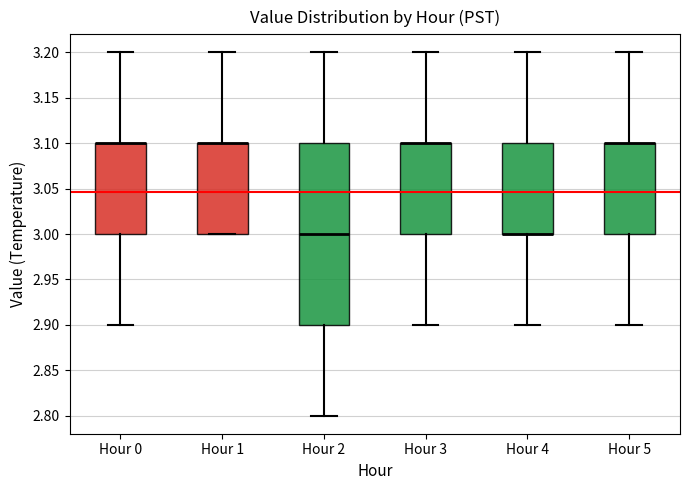

Reading left to right, transcribe this box plot: for each box, give where its median line is, the range the box spans, and where its two whiskers end, as read against the y-axis. The values are not printed on the chart, so give them approximately, as read against the axis.

Hour 0: median 3.1 (drawn on the box's upper edge), box 3.0 to 3.1, whiskers 2.9 to 3.2
Hour 1: median 3.1 (drawn on the box's upper edge), box 3.0 to 3.1, whiskers 3.0 to 3.2
Hour 2: median 3.0, box 2.9 to 3.1, whiskers 2.8 to 3.2
Hour 3: median 3.1 (drawn on the box's upper edge), box 3.0 to 3.1, whiskers 2.9 to 3.2
Hour 4: median 3.0 (drawn on the box's lower edge), box 3.0 to 3.1, whiskers 2.9 to 3.2
Hour 5: median 3.1 (drawn on the box's upper edge), box 3.0 to 3.1, whiskers 2.9 to 3.2